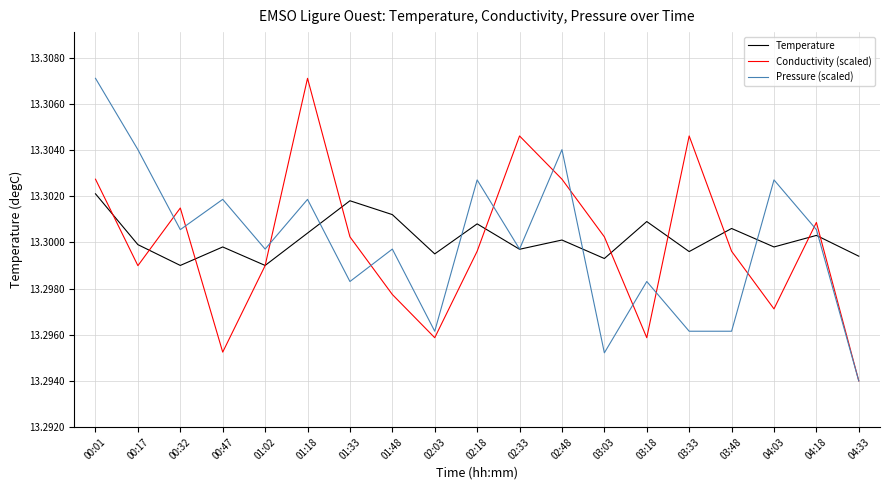

Count the Pressure (scaled) values in the range 13 to 14.

19